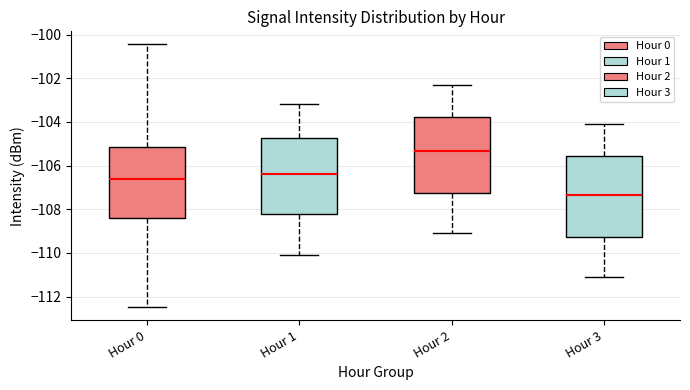

Which box has the lowest median line?

Hour 3